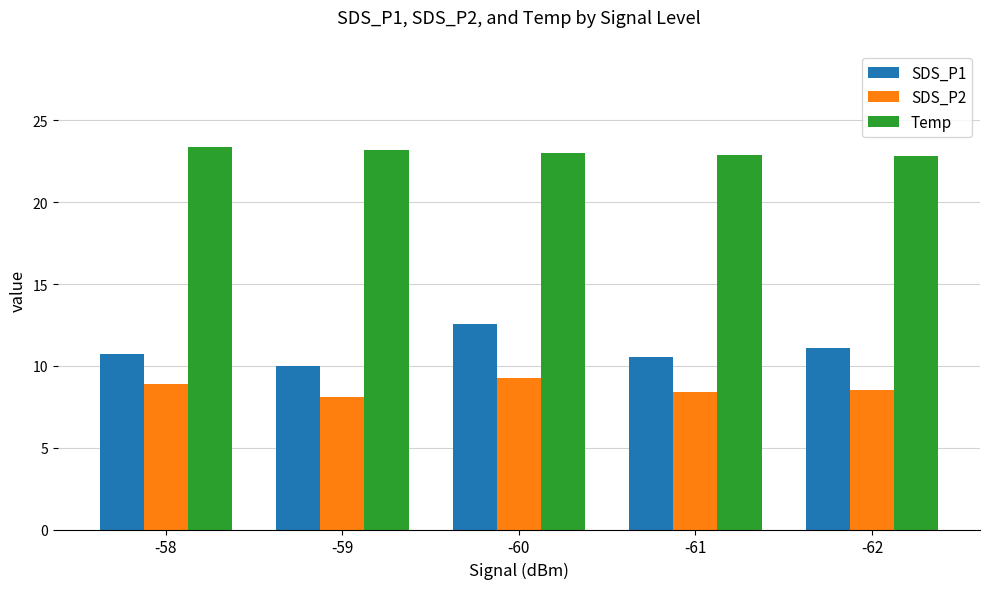

Are the bars grouped side by side (vs. stacked)?

Yes